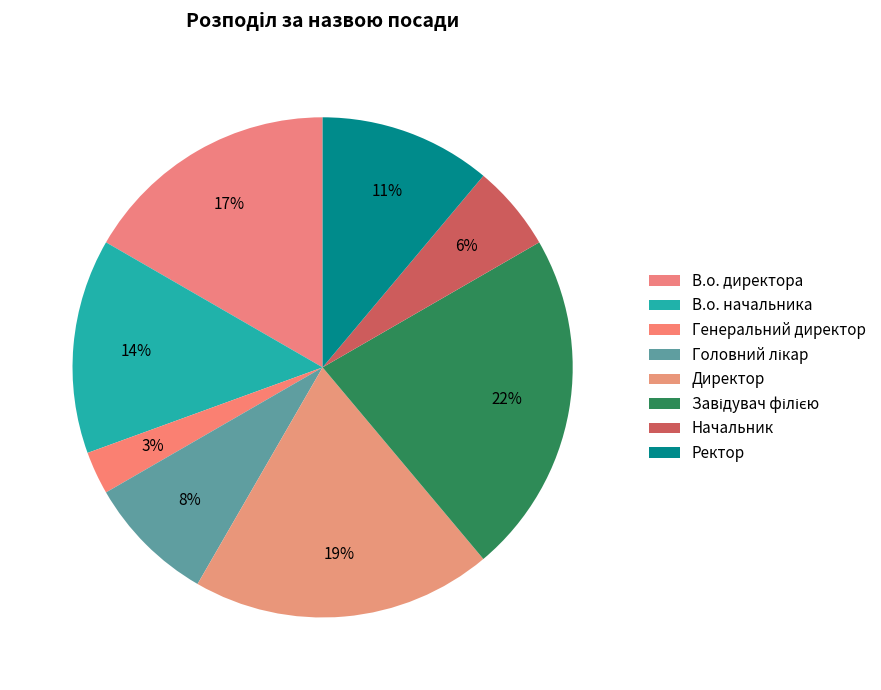

Count the number of slices in the pie.

8